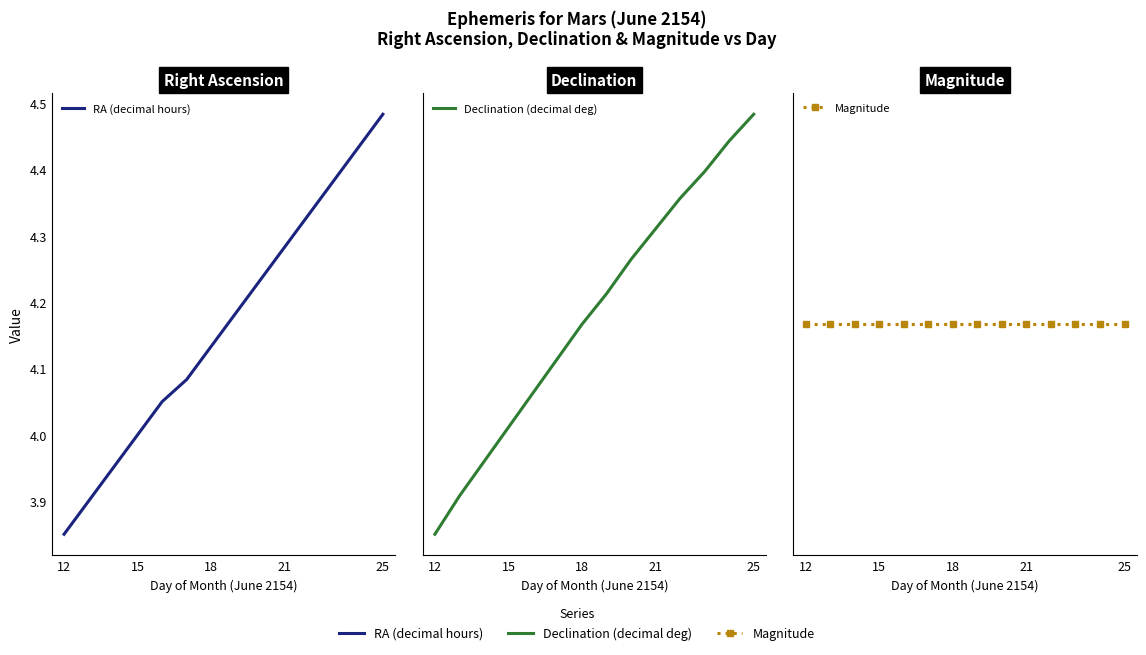

Is the value of Declination (decimal deg) at 25 greater than the value of Magnitude at 7?

Yes